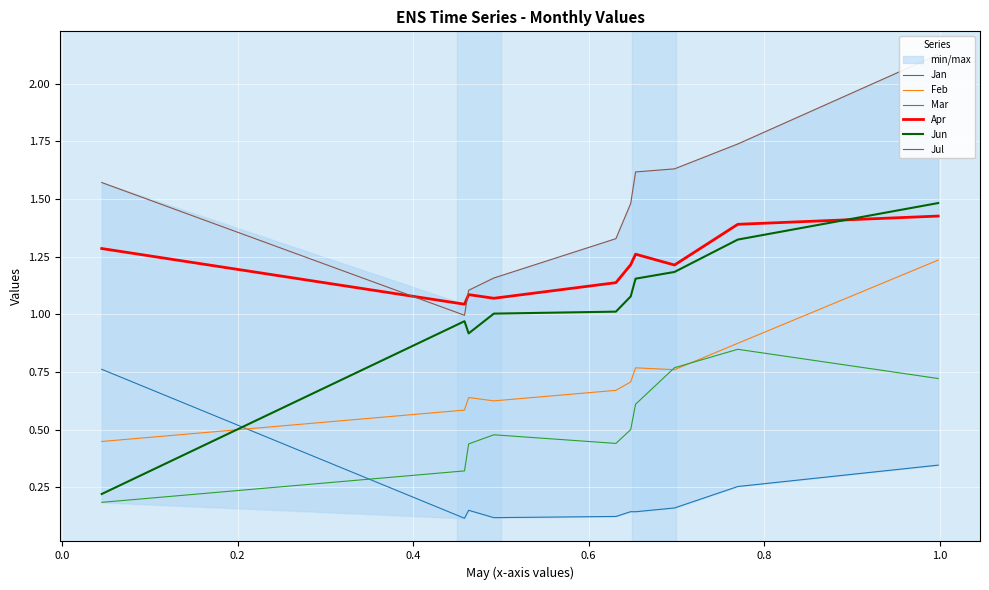

True or false: Apr and Feb cross at least once.

False